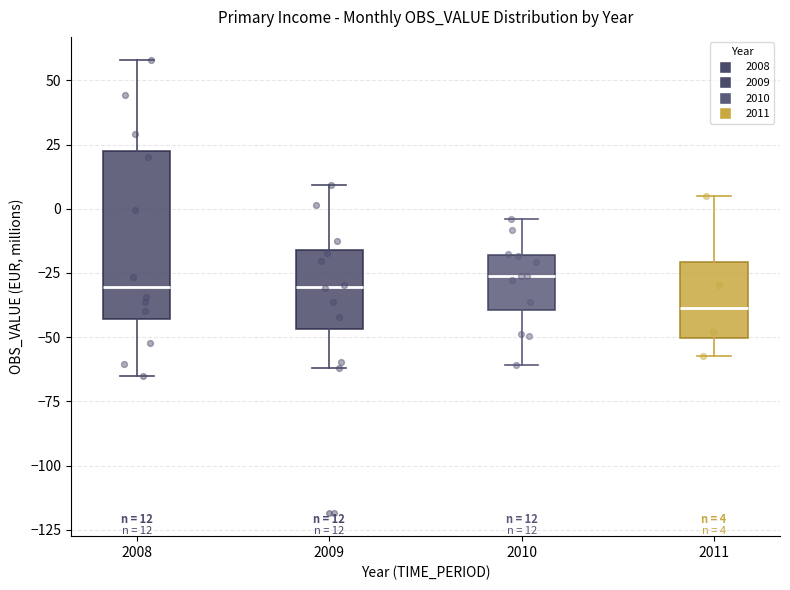

Comparing the boxes themselves (not the whiskers), which one is the tallest?

2008